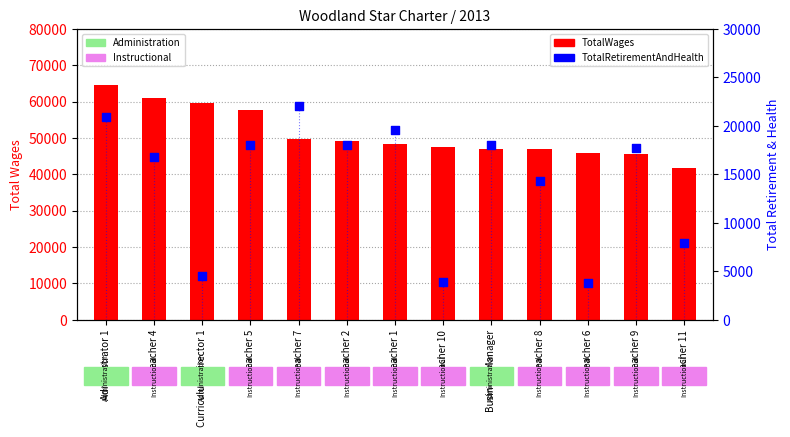

Which series has the largest total across all categories?

TotalWages